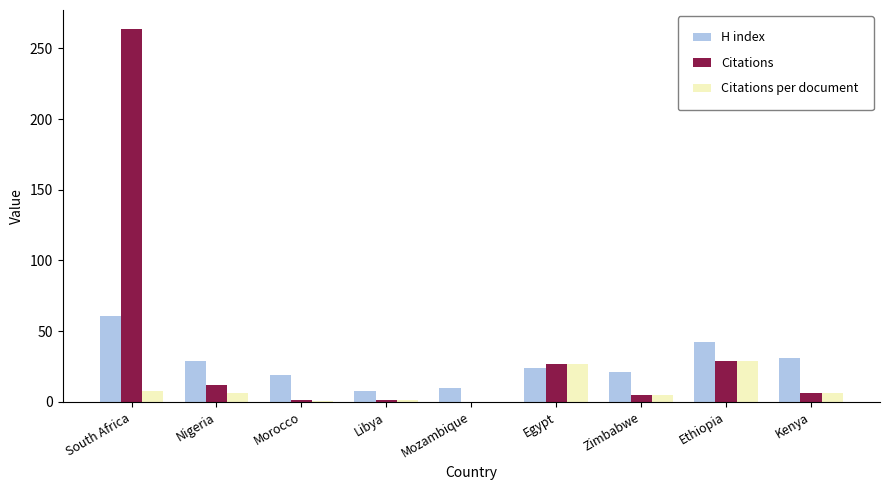

Is the value of Citations per document at South Africa greater than the value of H index at Egypt?

No